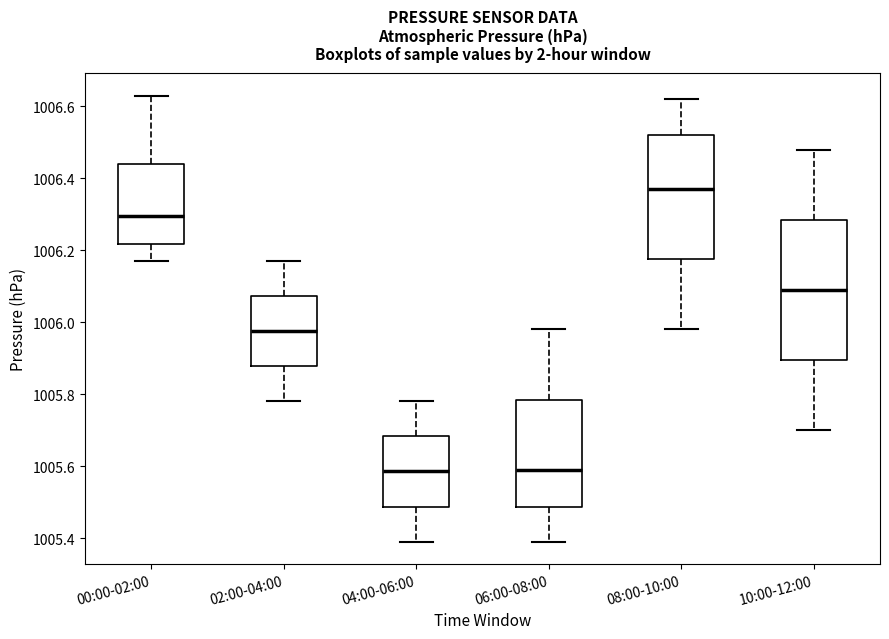

Comparing the boxes themselves (not the whiskers), which one is the tallest?

10:00-12:00